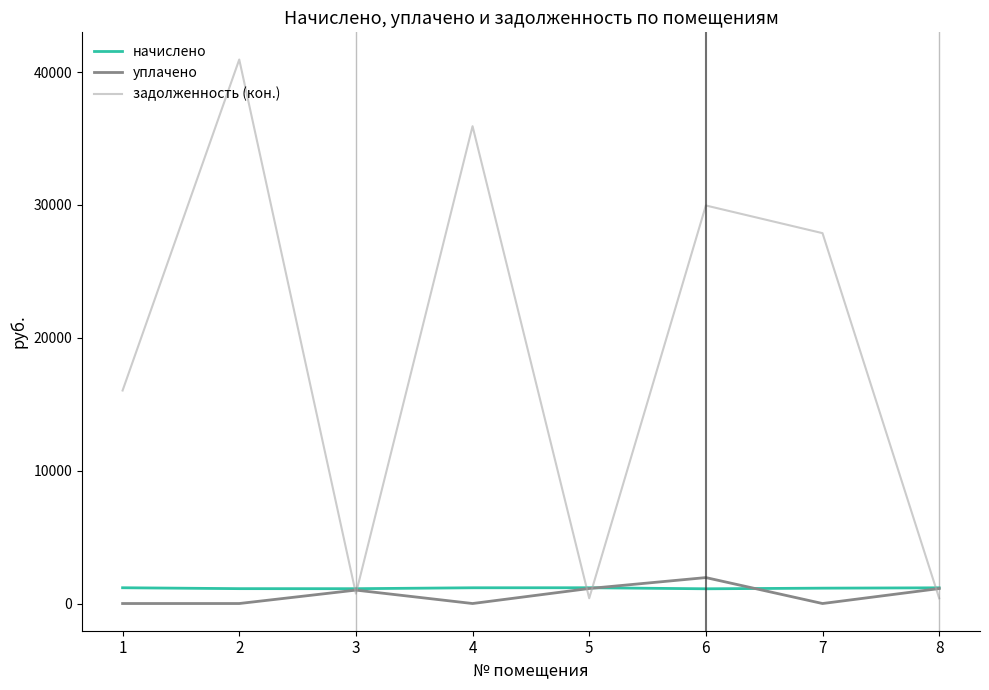

Is the value of задолженность (кон.) at 2 greater than the value of уплачено at 7?

Yes